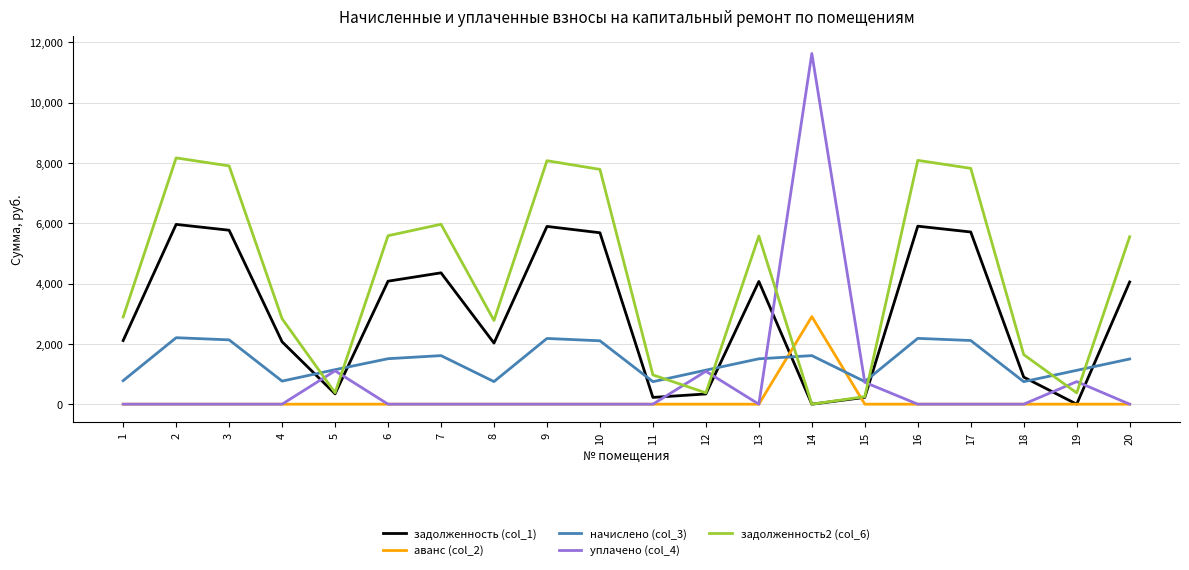

How many values in the уплачено (col_4) series exceed 0?

5